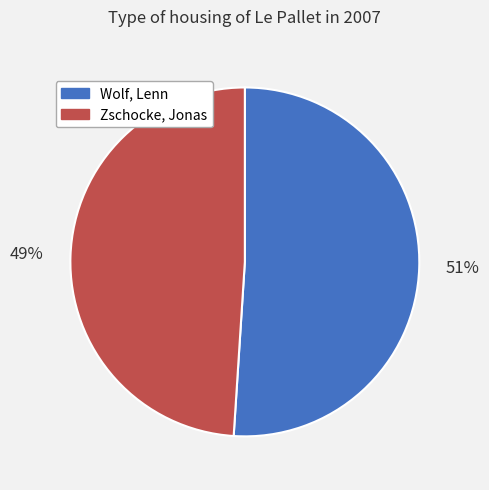

The Zschocke, Jonas slice represents 49% of the pie. True or false?

True